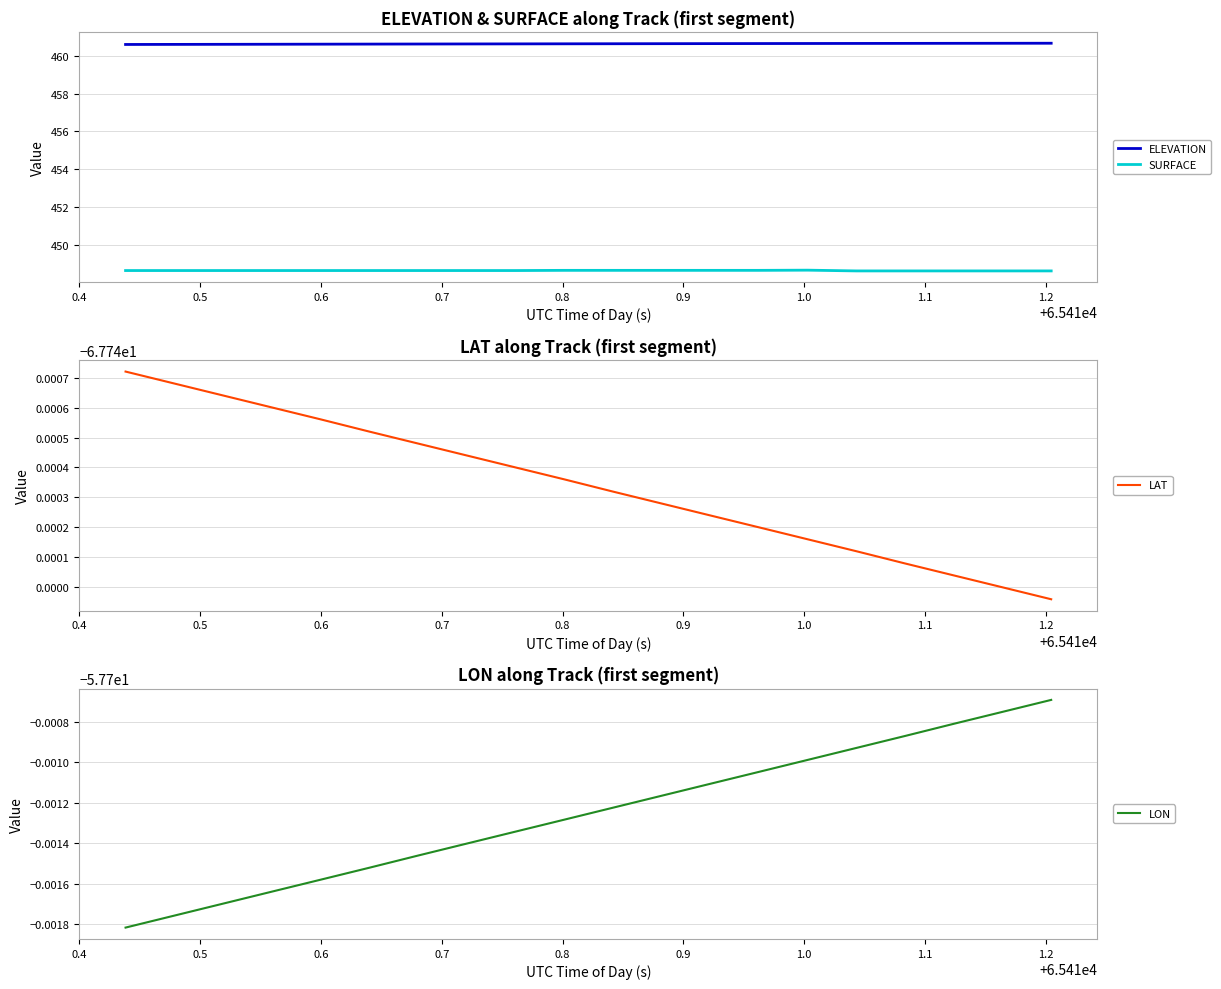

What is the minimum value for ELEVATION?

460.6